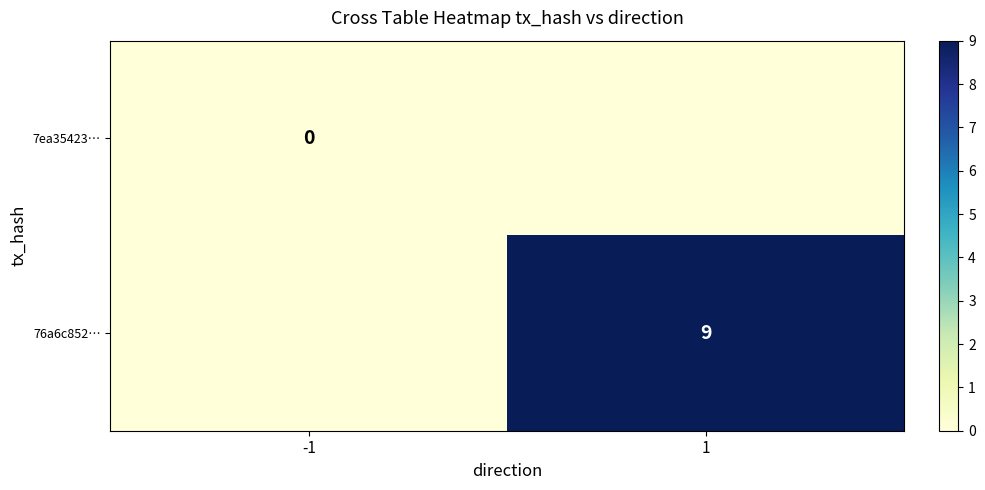

How many distinct data groups are displayed?

2